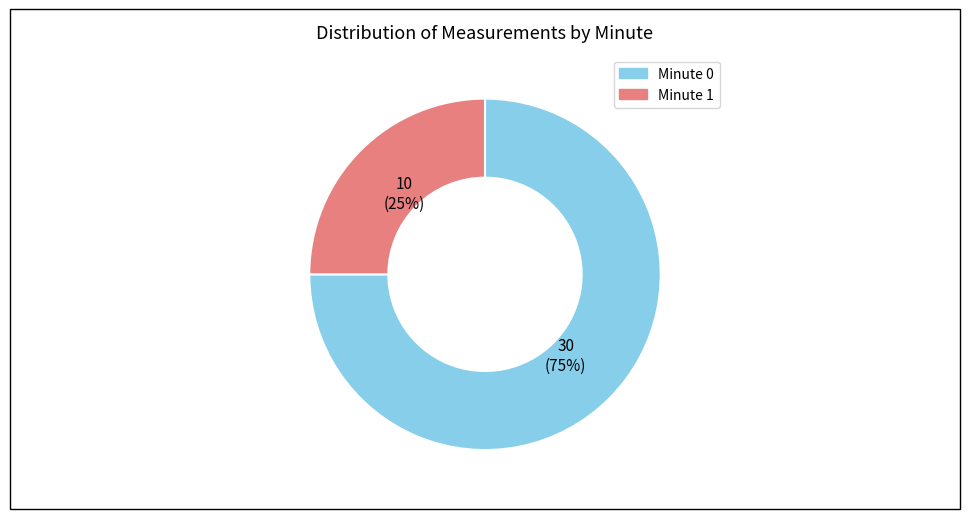

The Minute 1 slice represents 25% of the pie. True or false?

True